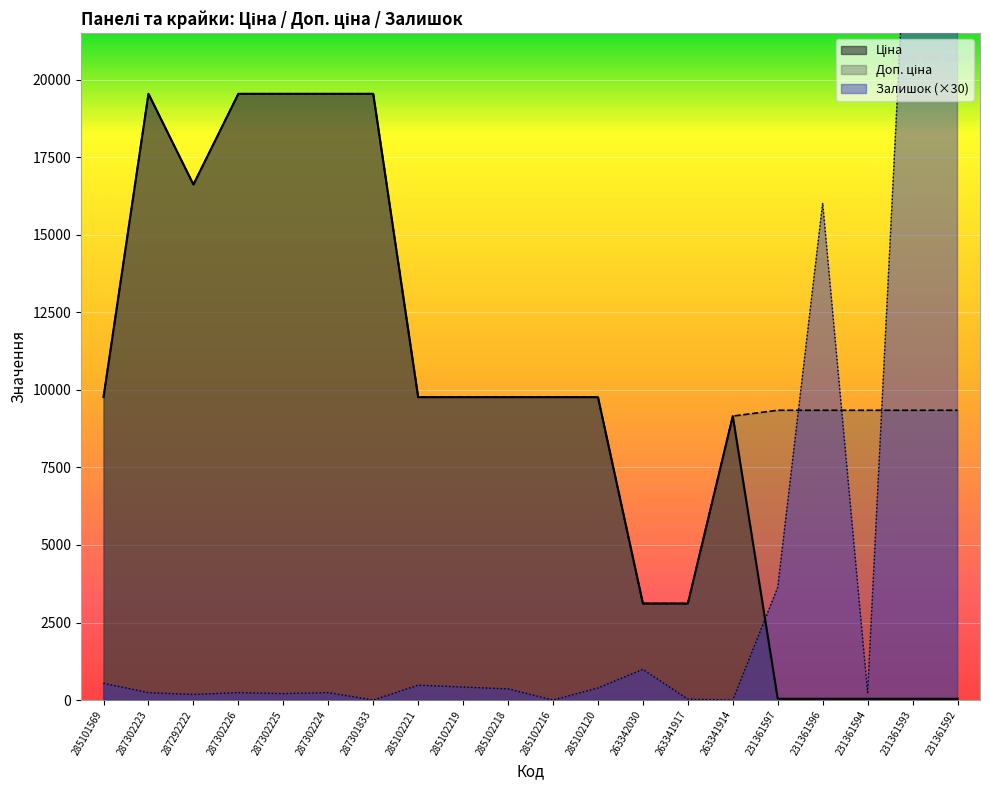

What is the value of the Залишок point at the 19th from the left?

29310.0